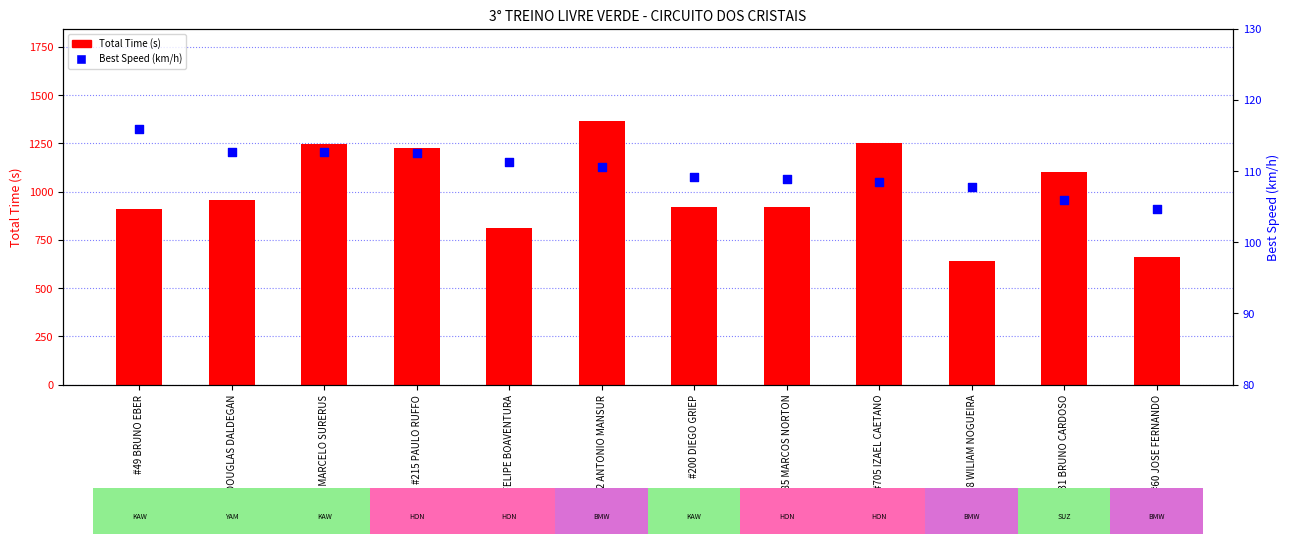

At how many categories does at least one series exceed 926?

6